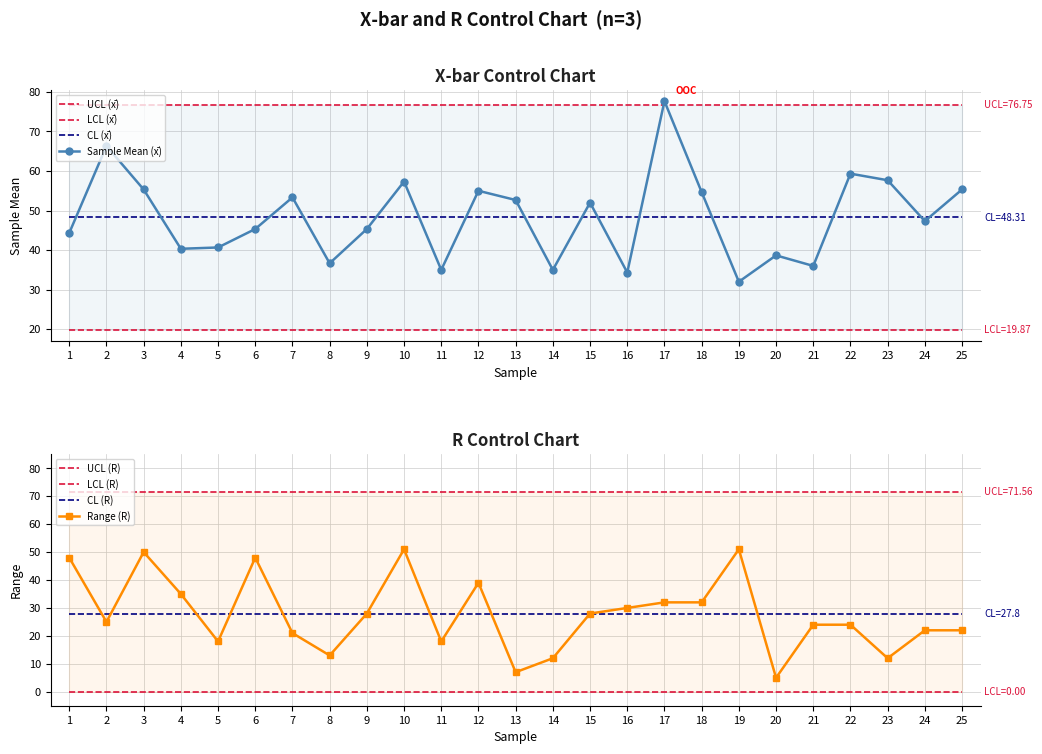

Rank the series at 16 from lowest to highest value.

LCL_xbar, Range, Mean, CL_xbar, UCL_Rbar, UCL_xbar